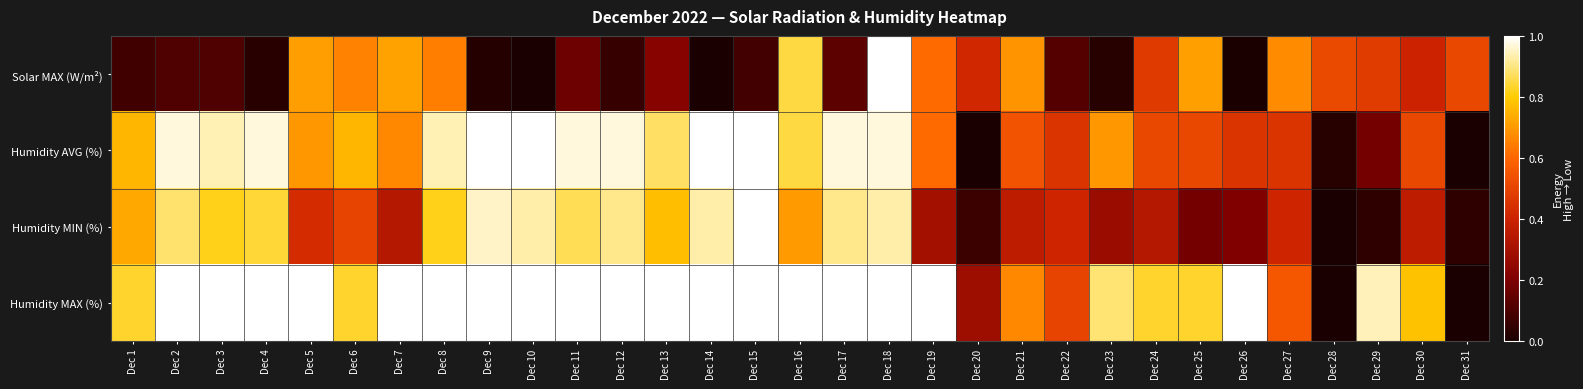

What is the difference between the highest and lowest values at Dec 29?

0.9